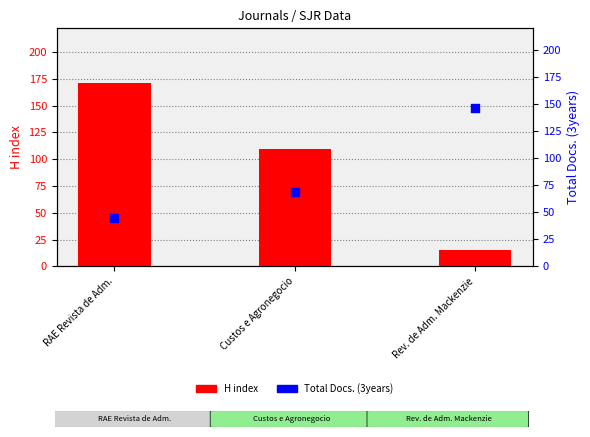

At which category is the sum across all series the highest?

RAE Revista de Adm.